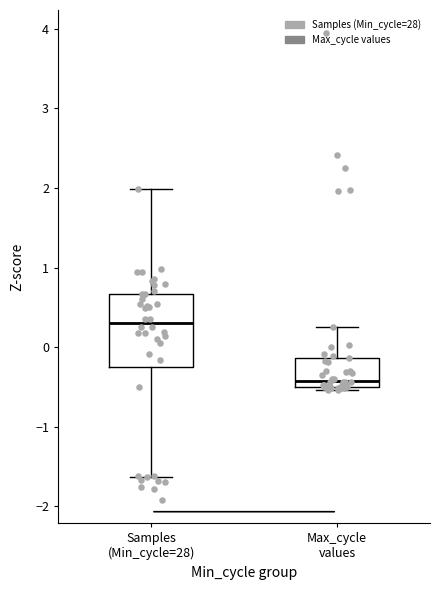

Reading left to right, transcribe this box plot: for each box, give where its median line is, the range the box spans, and where its two whiskers end, as read against the y-axis. The values are not printed on the chart, so give them approximately, as read against the axis.

Samples (Min_cycle=28): median 0.3, box -0.2 to 0.7, whiskers -1.6 to 2.0
Max_cycle values: median -0.4, box -0.5 to -0.1, whiskers -0.5 (just below the box's lower edge) to 0.3